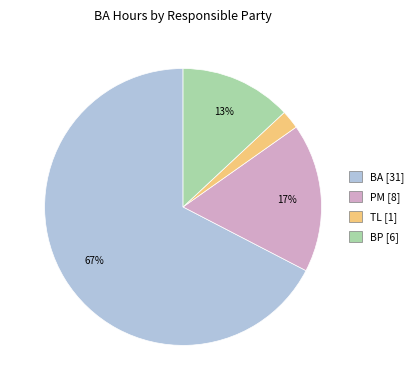

Does any single category account for the majority?

Yes